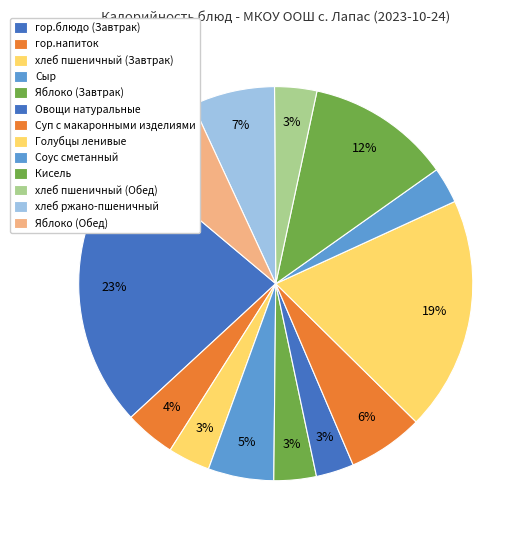

To the nearest percent, what portion does хлеб пшеничный (Обед) represent?

3%